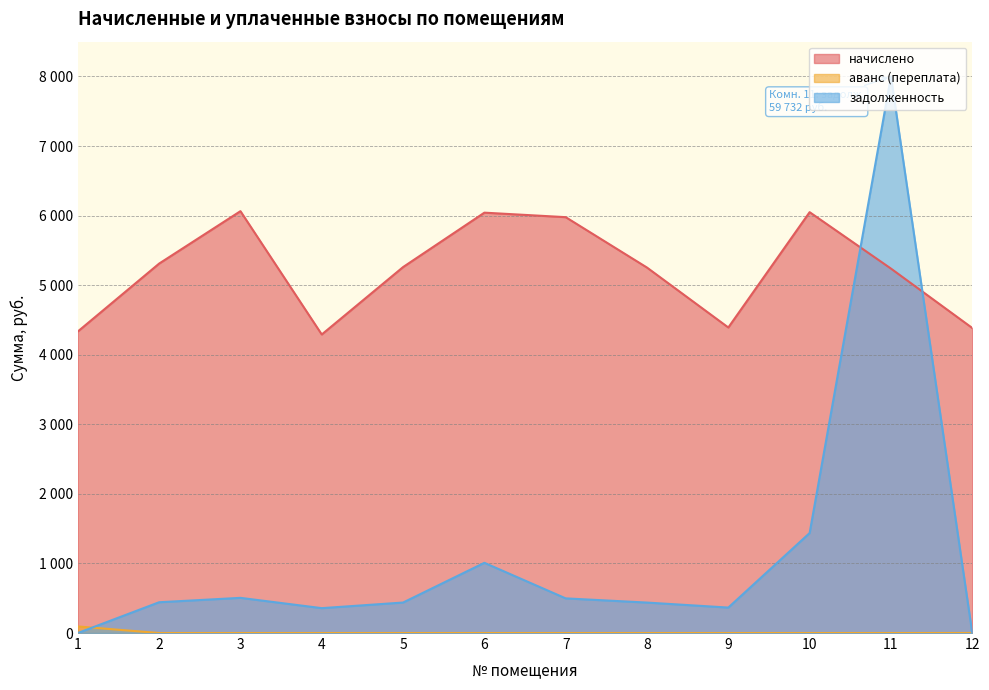

Where is начислено nearest to the value 5177?

11